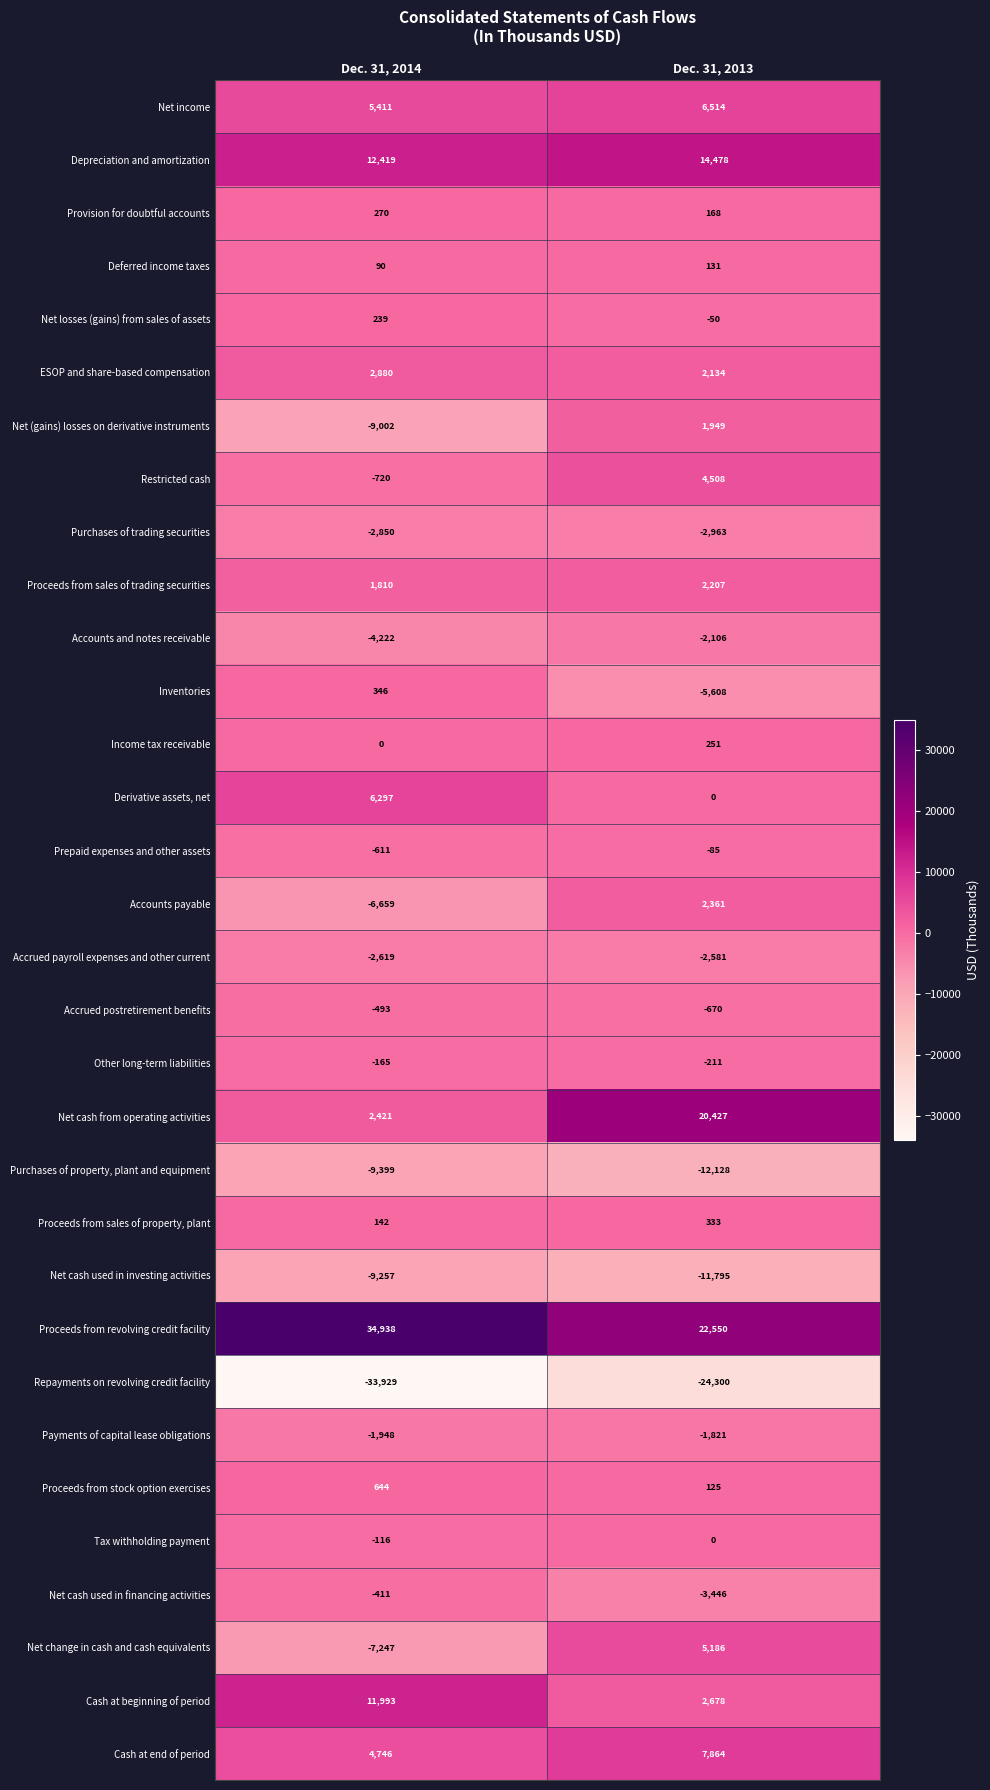

The Proceeds from sales of property, plant series shows 142 at Dec. 31, 2014. True or false?

True